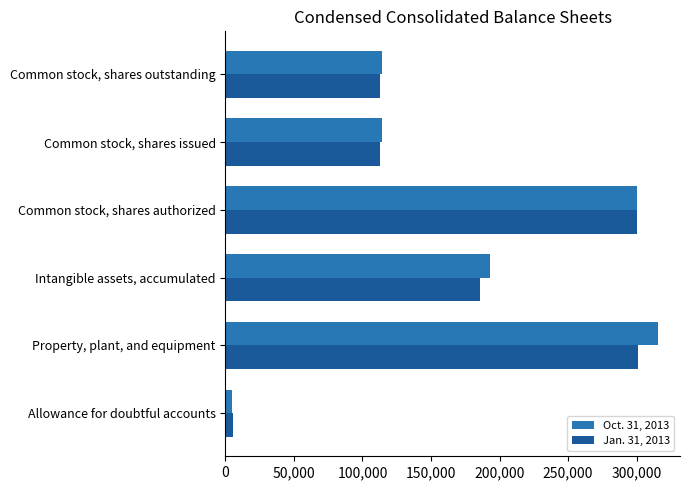

How many data points does each series have?

6